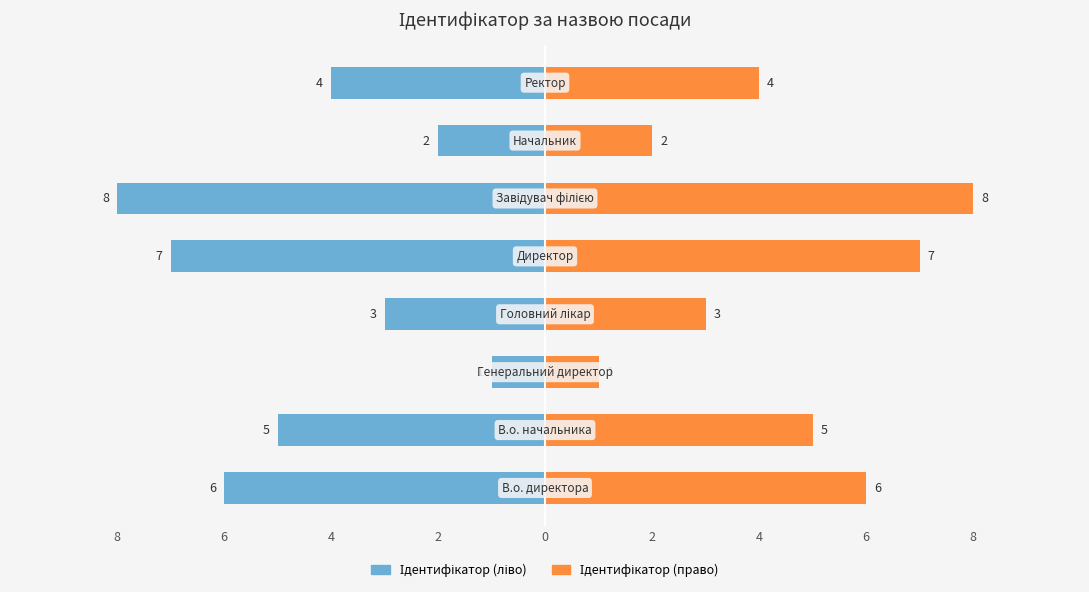

Rank the series by their maximum value, from highest to lowest.

Ідентифікатор (право), Ідентифікатор (ліво)